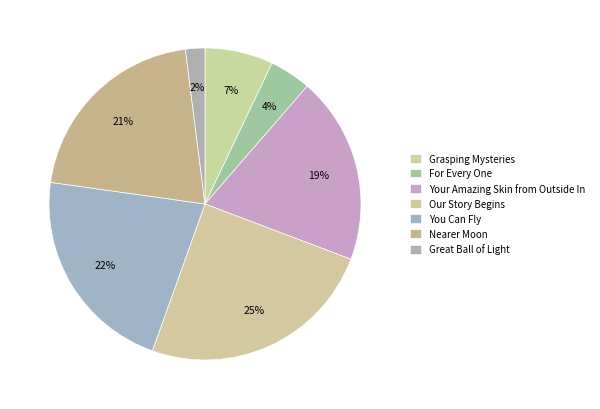

What is the ratio of the value at Great Ball of Light to the value at Your Amazing Skin from Outside In?

0.1